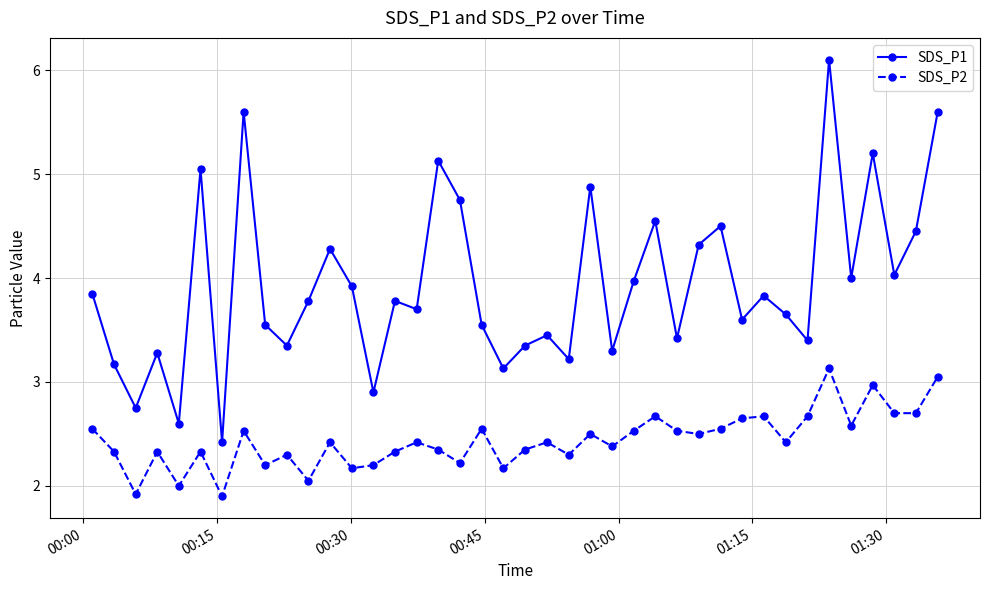

What is the difference between the second highest and second lowest values in the SDS_P2 series?

1.1